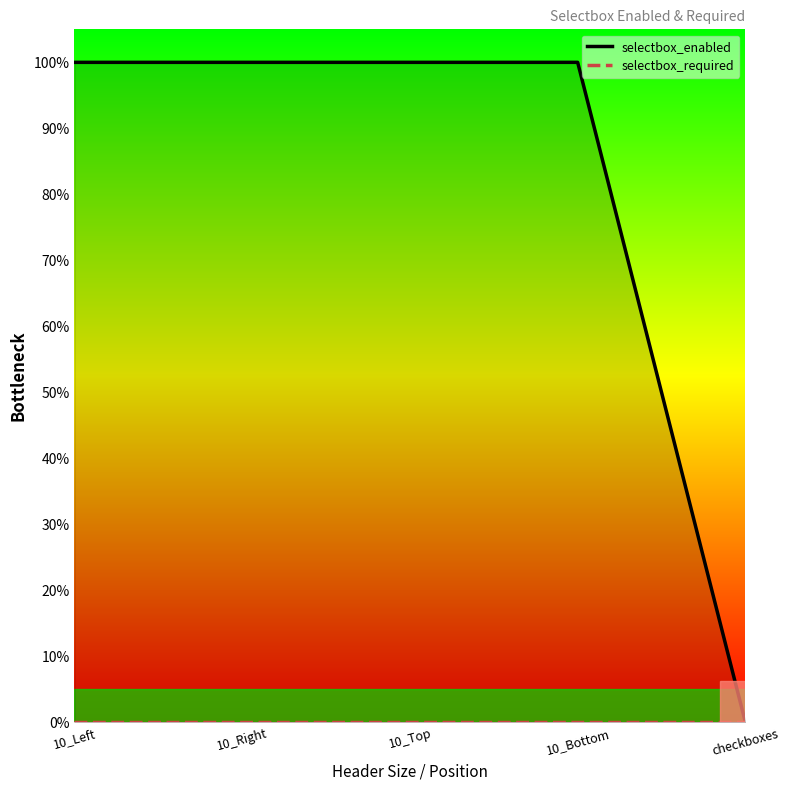

True or false: selectbox_required and selectbox_enabled cross at least once.

False